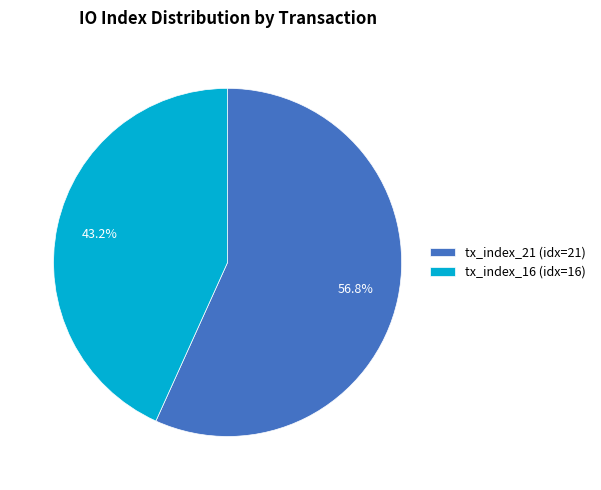

How many slices are in this pie chart?

2